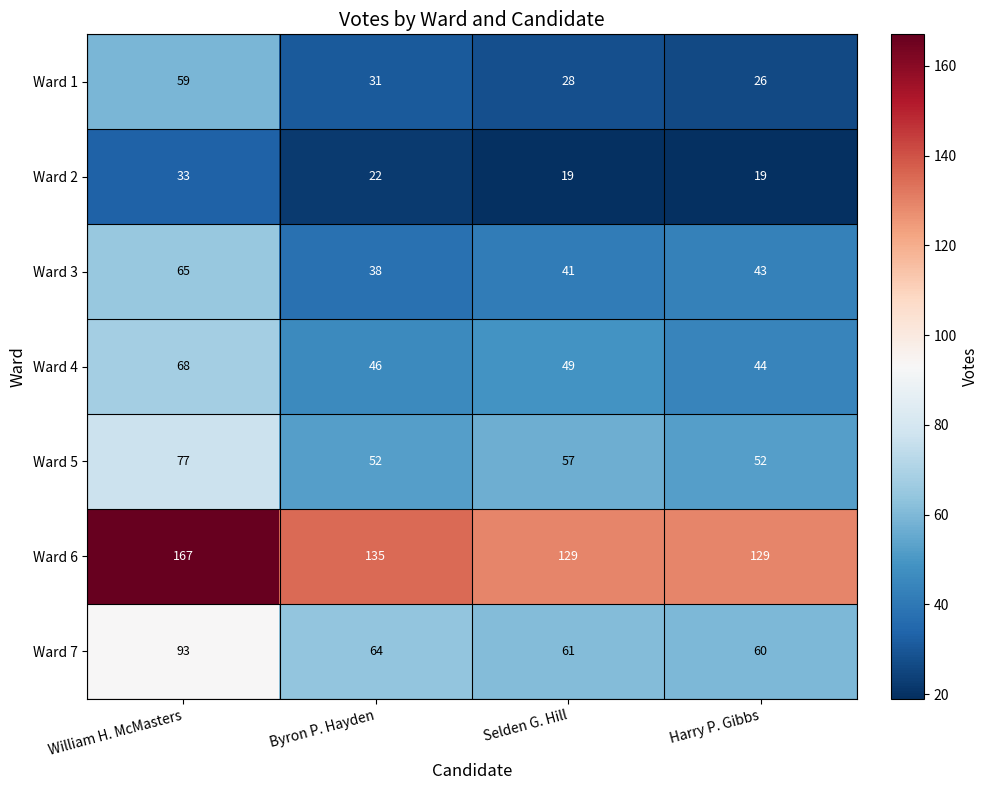

Rank the series at William H. McMasters from lowest to highest value.

Ward 2, Ward 1, Ward 3, Ward 4, Ward 5, Ward 7, Ward 6